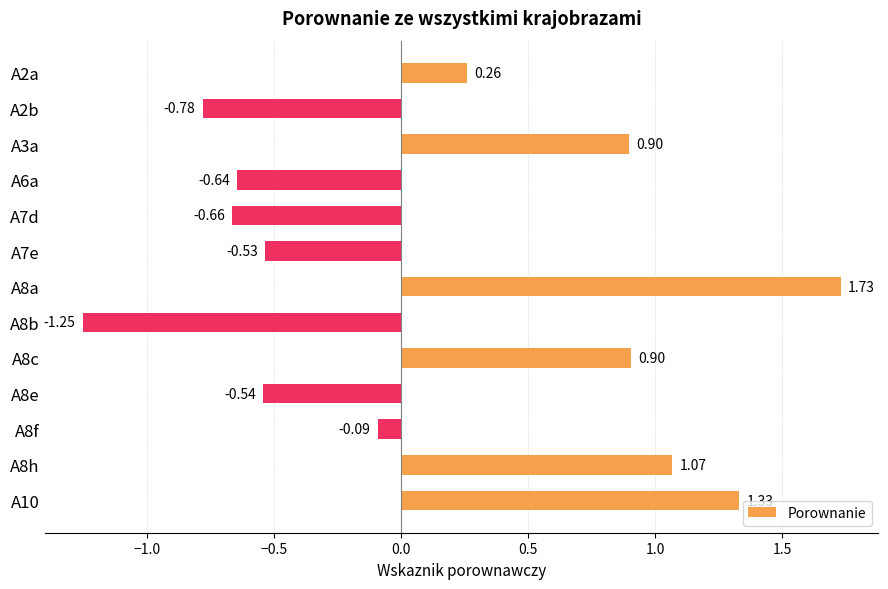

What is the difference between the values at A3a and A8b?

2.1